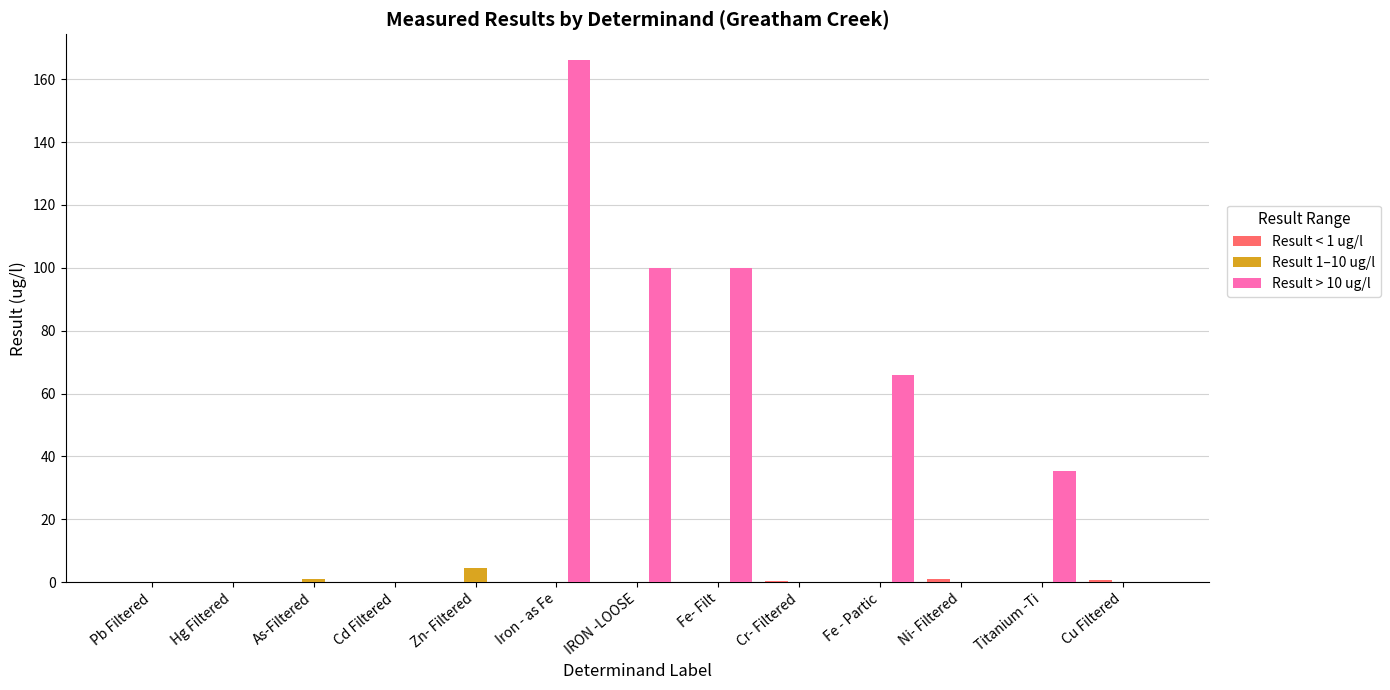

True or false: Result > 10 ug/l has a value of 0.0 at Pb Filtered.

True